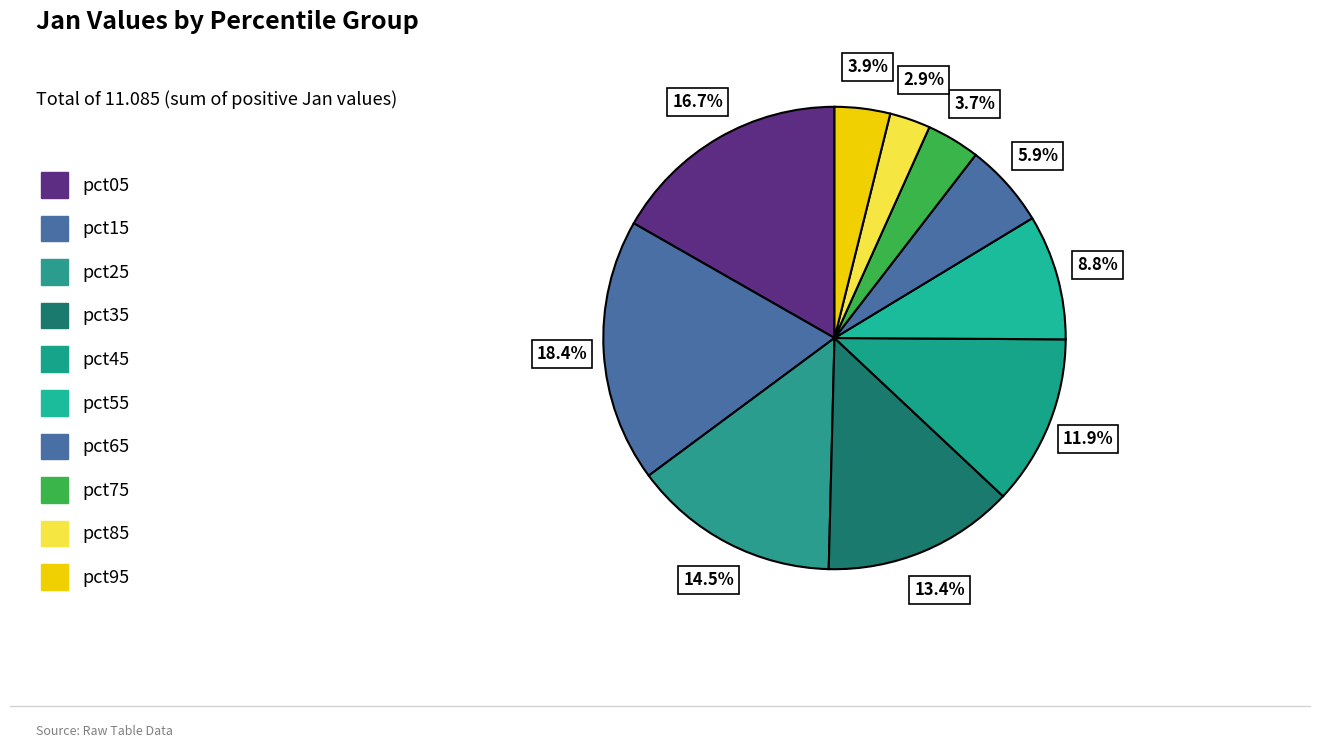

To the nearest percent, what is the difference between the pct35 and pct15 slice percentages?

5%